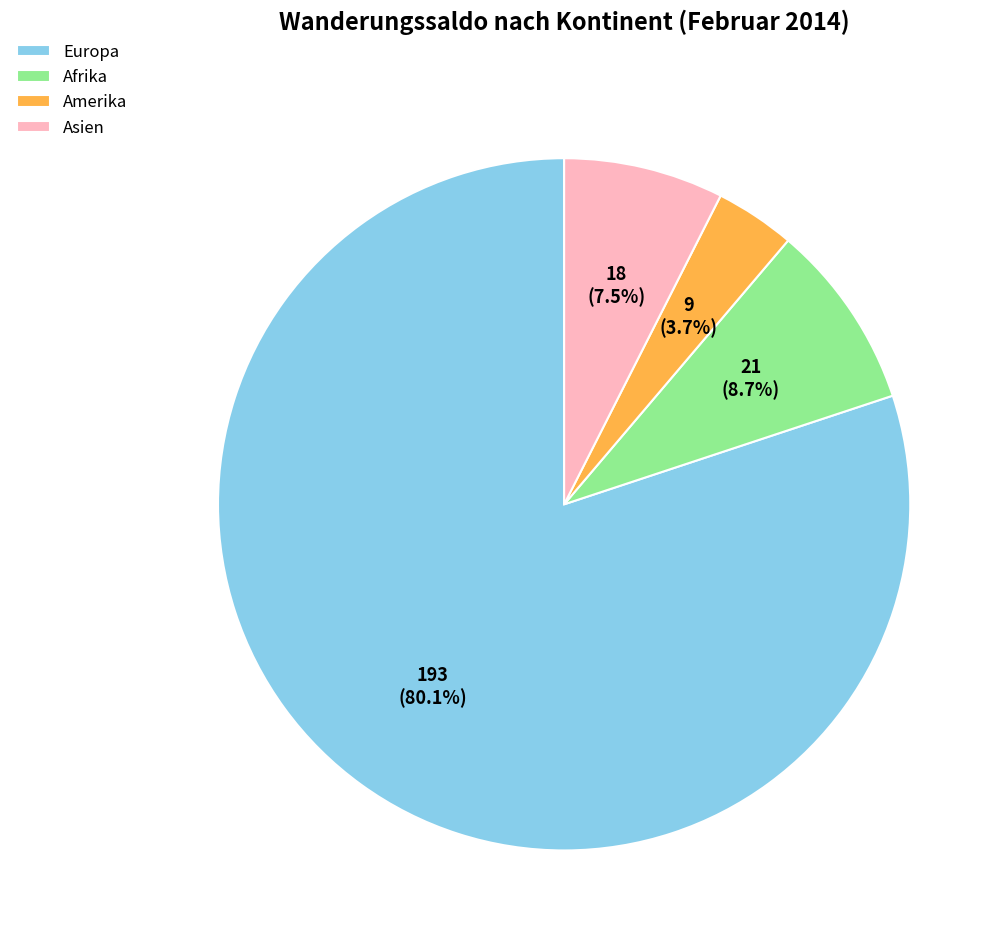

Combined, do Afrika and Asien account for over 50%?

No